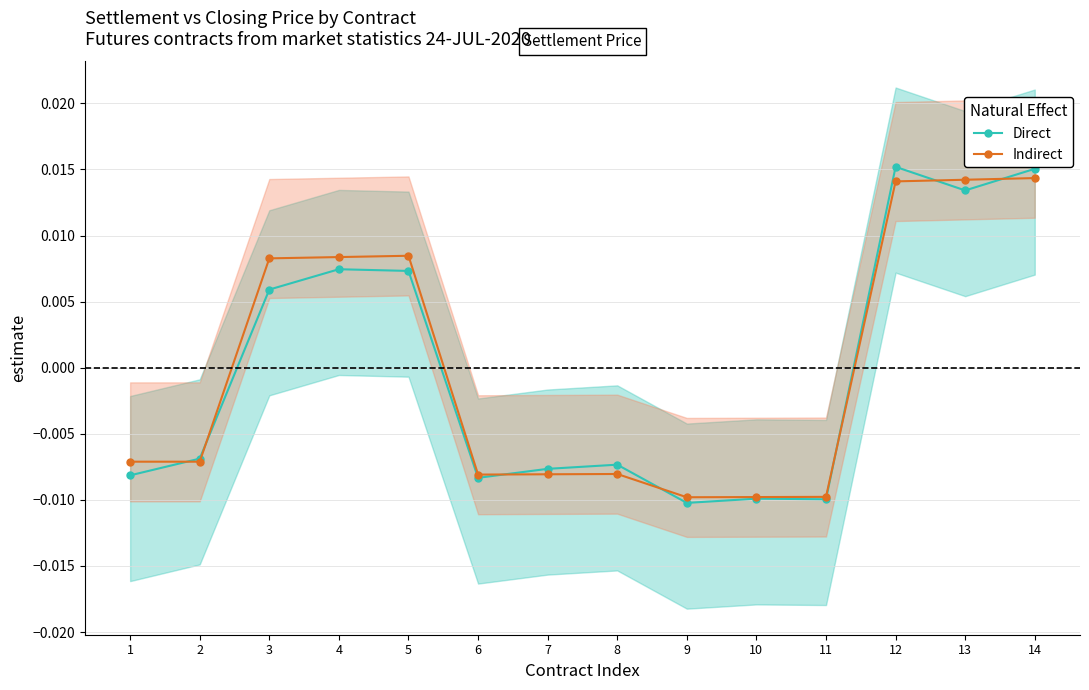

At which category is the sum across all series the highest?

14